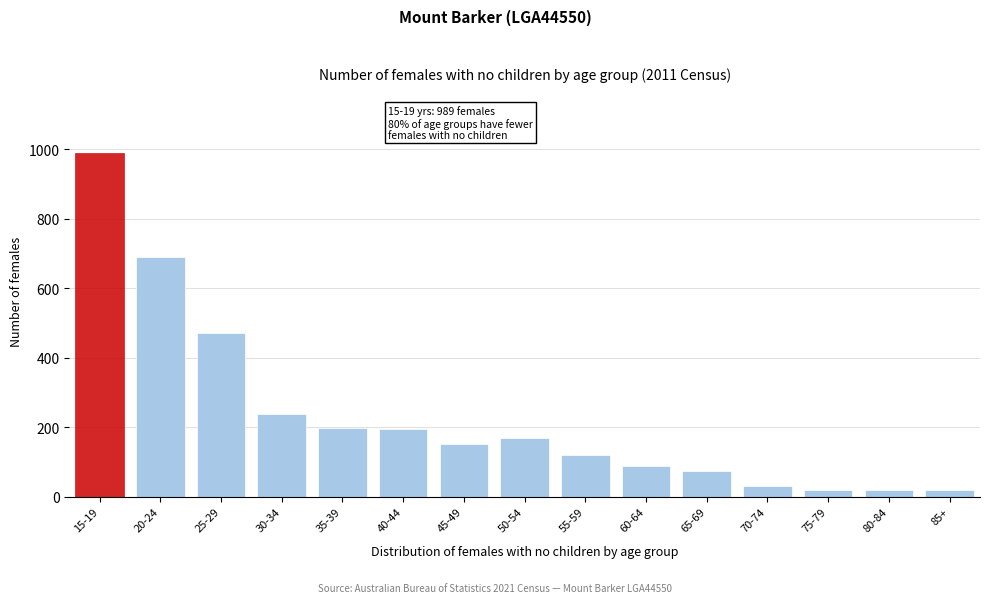

What is the difference between the second highest and minimum values?

672